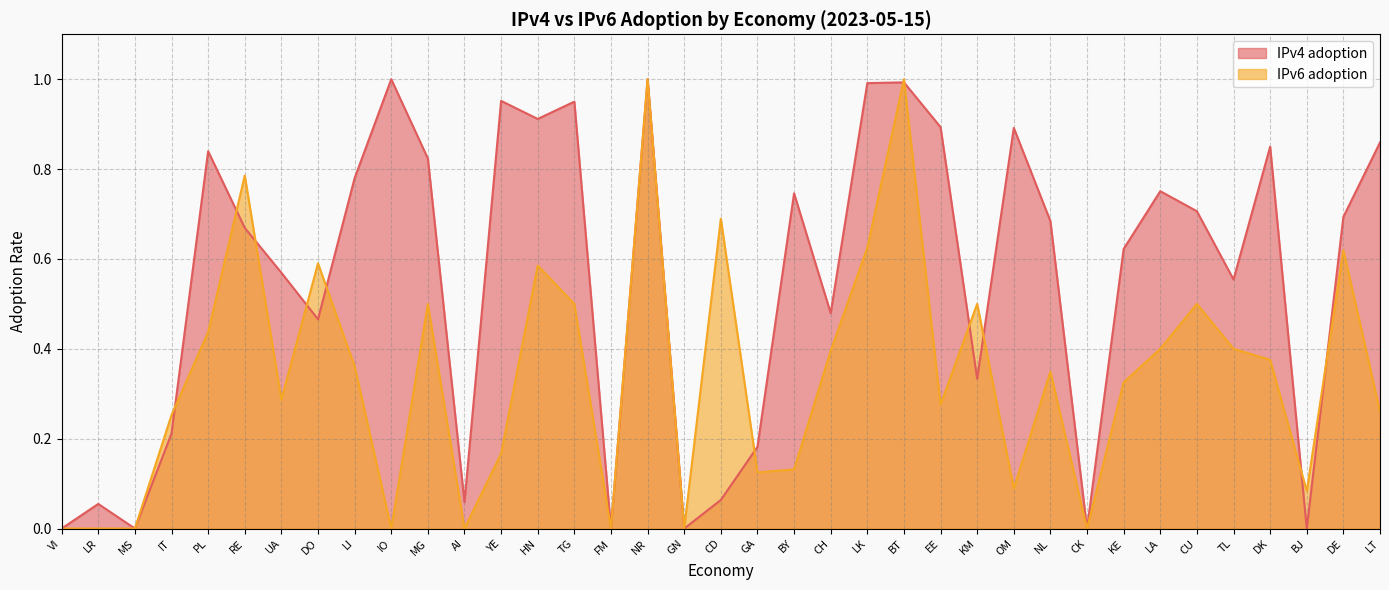

What are all the series names shown in the legend?

IPv4 adoption, IPv6 adoption